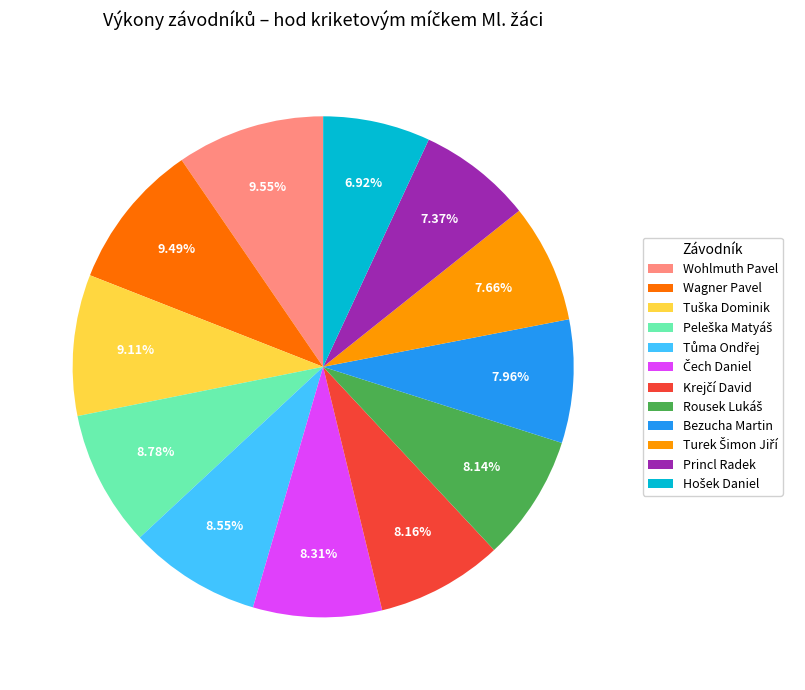

What is the ratio of the value at Wohlmuth Pavel to the value at Princl Radek?

1.3